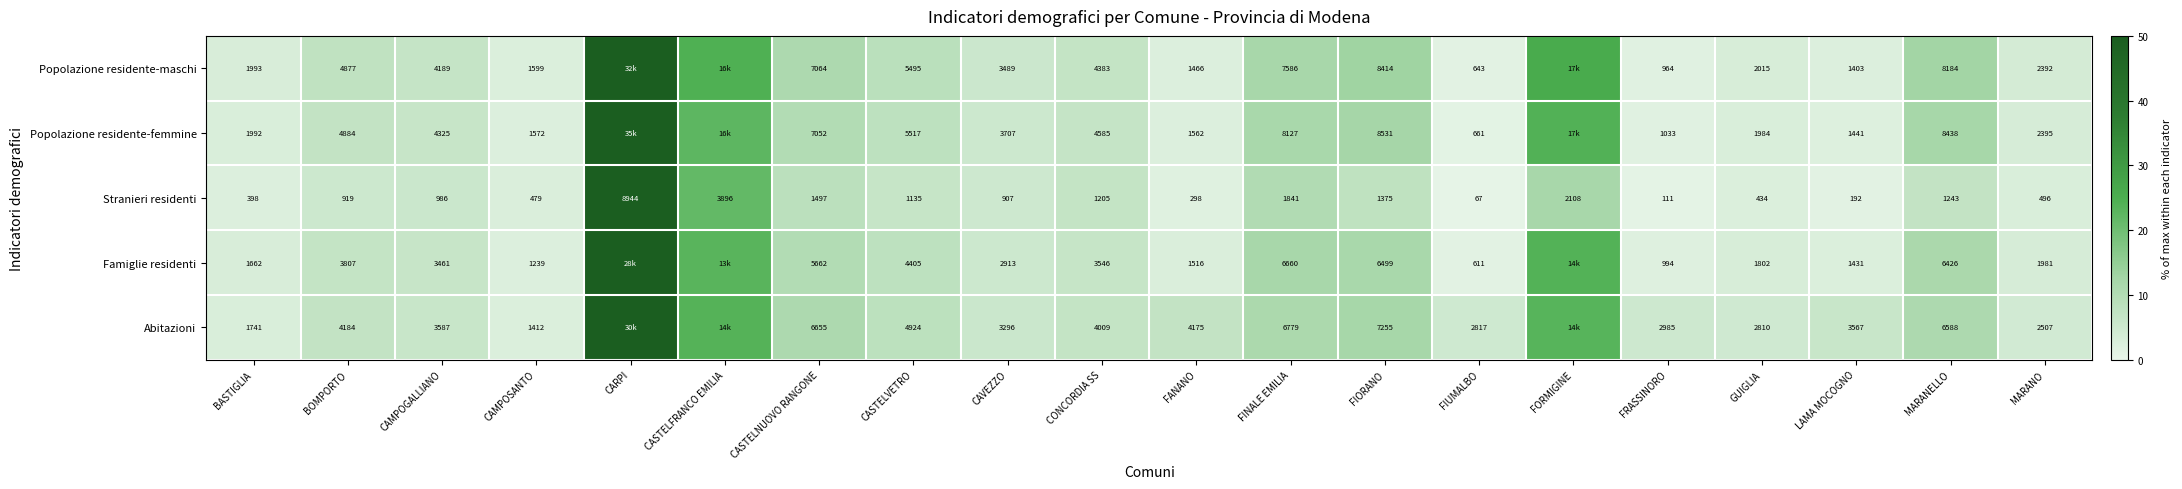

Between CAMPOGALLIANO and FINALE EMILIA, which series saw the biggest shift?

Popolazione residente-femmine